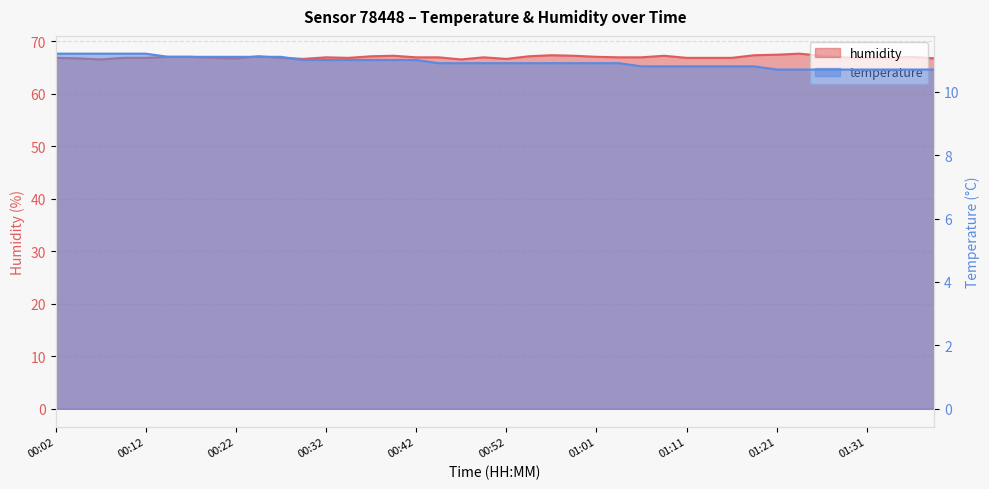

How many temperature values are between 10 and 11?

29